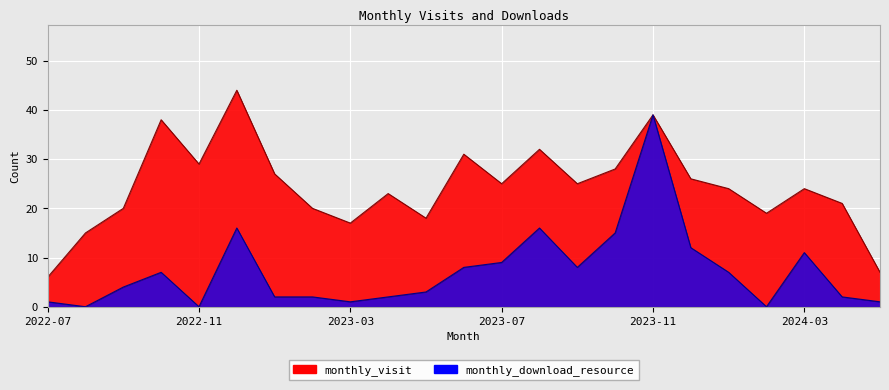

Reading left to right, list all the values displayed in this chart.

monthly_visit: 2022-07=6	2022-08=15	2022-09=20	2022-10=38	2022-11=29	2022-12=44	2023-01=27	2023-02=20	2023-03=17	2023-04=23	2023-05=18	2023-06=31	2023-07=25	2023-08=32	2023-09=25	2023-10=28	2023-11=39	2023-12=26	2024-01=24	2024-02=19	2024-03=24	2024-04=21	2024-05=7
monthly_download_resource: 2022-07=1	2022-08=0	2022-09=4	2022-10=7	2022-11=0	2022-12=16	2023-01=2	2023-02=2	2023-03=1	2023-04=2	2023-05=3	2023-06=8	2023-07=9	2023-08=16	2023-09=8	2023-10=15	2023-11=39	2023-12=12	2024-01=7	2024-02=0	2024-03=11	2024-04=2	2024-05=1